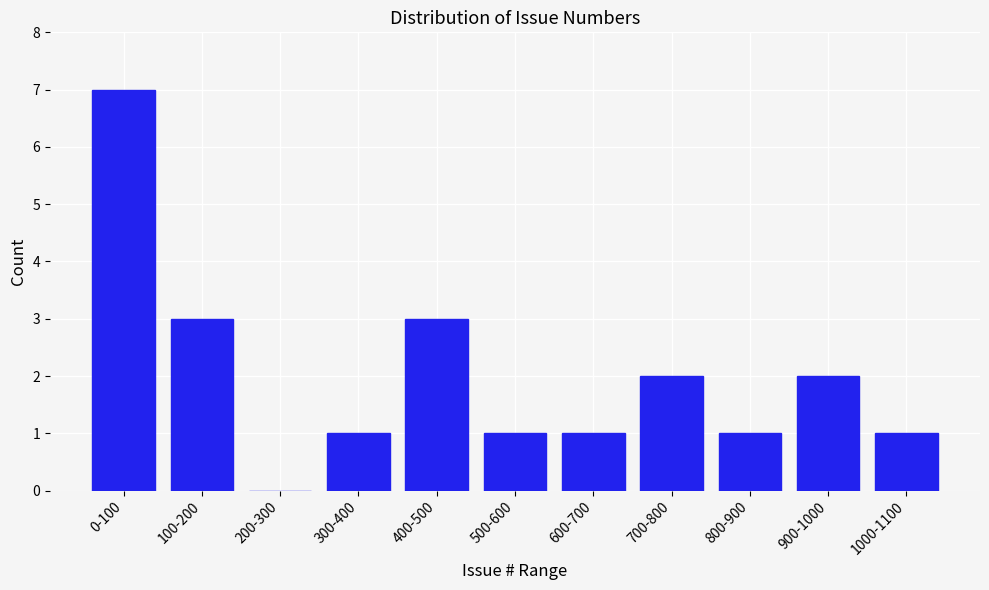

Reading right to left, transcribe all the data shown in this chart.

1000-1100=1	900-1000=2	800-900=1	700-800=2	600-700=1	500-600=1	400-500=3	300-400=1	200-300=0	100-200=3	0-100=7